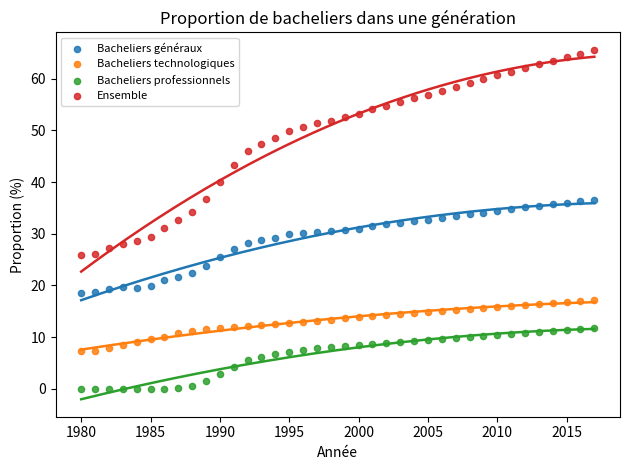

Which series reaches the minimum Y coordinate?

Bacheliers professionnels